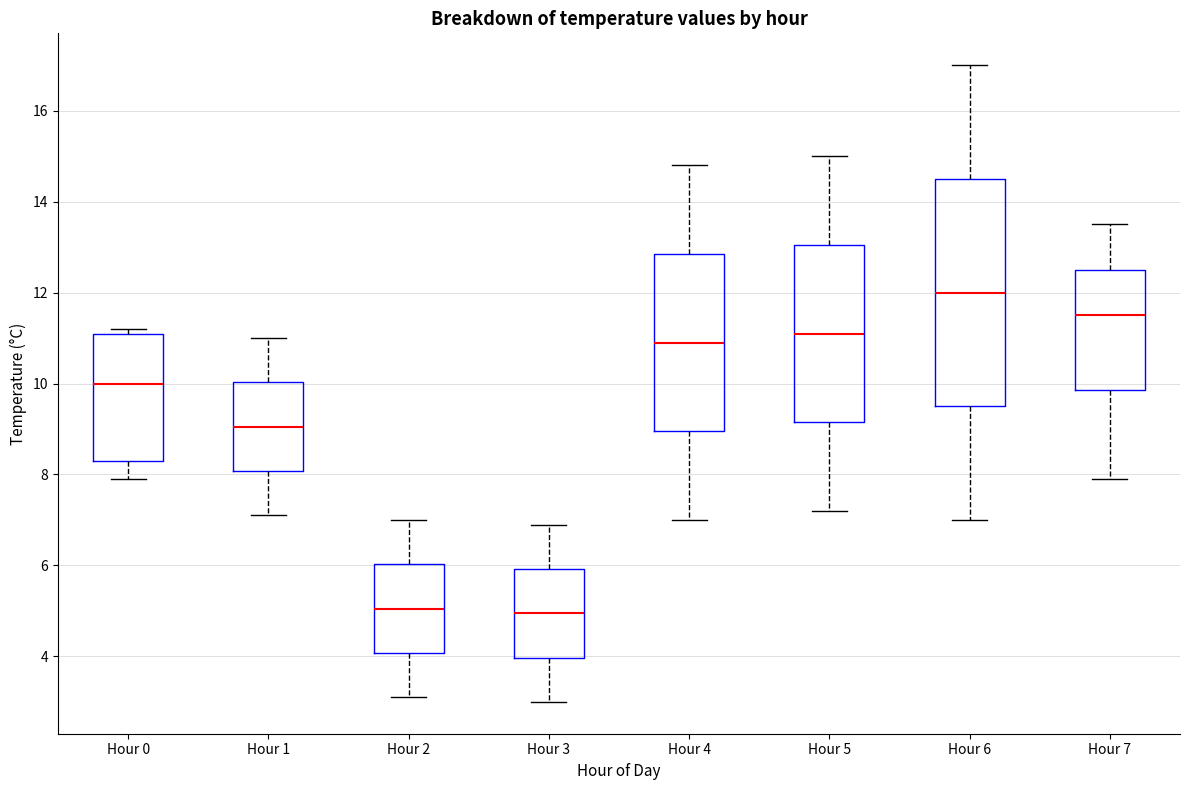

Where does the lower whisker of the box for Hour 7 end on the y-axis? The values are not printed on the chart, so give them approximately, as read against the axis.

8.0